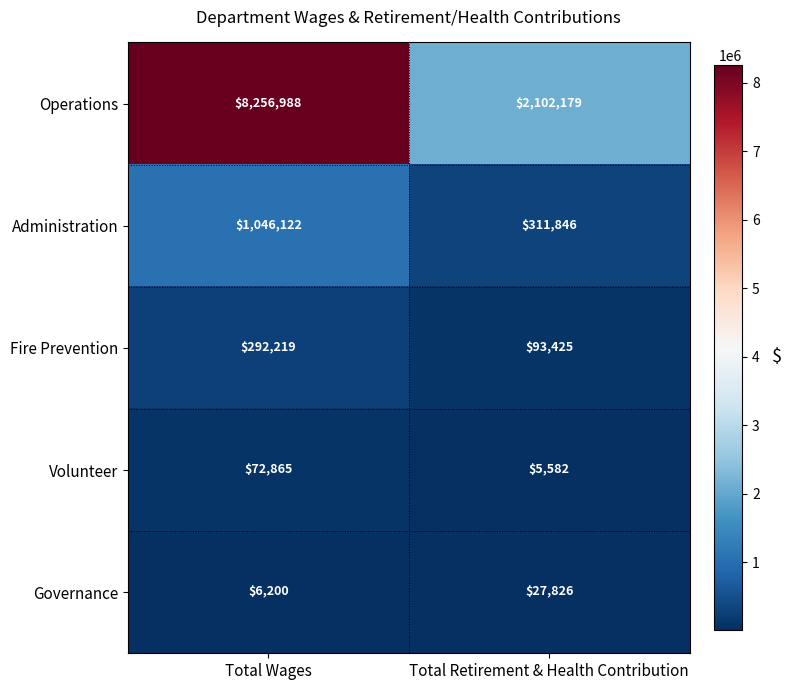

Reading left to right, extract all data points from this chart.

Operations: 8256988	2102179
Administration: 1046122	311846
Fire Prevention: 292219	93425
Volunteer: 72865	5582
Governance: 6200	27826